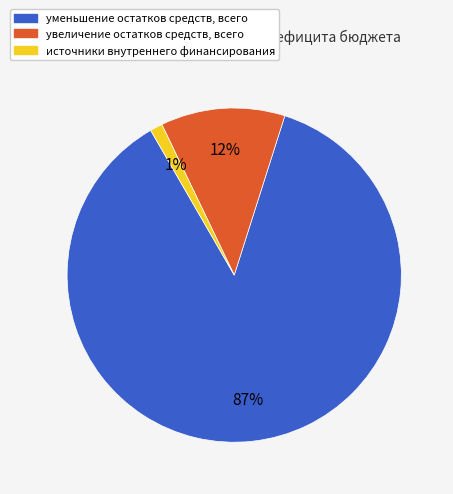

Is there any slice that represents more than half of the pie?

Yes